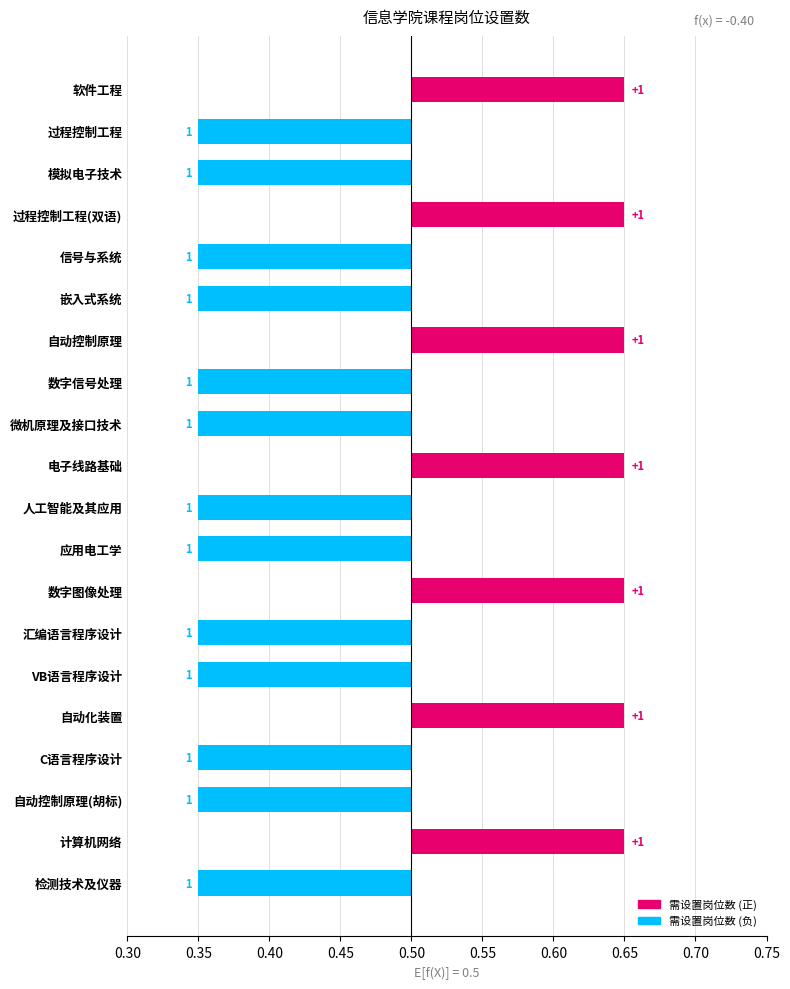

List the series in order of their peak value, highest first.

需设置岗位数 (正), 需设置岗位数 (负)